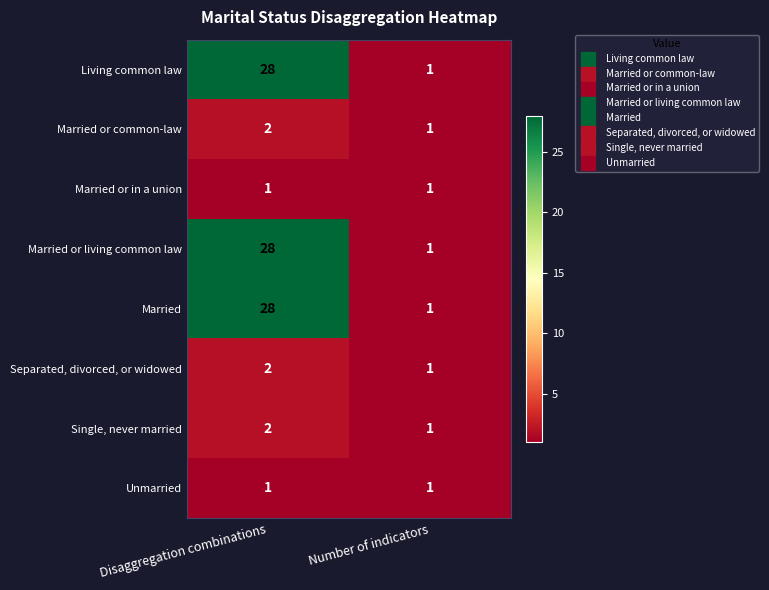

Where is Married nearest to the value 14?

Number of indicators